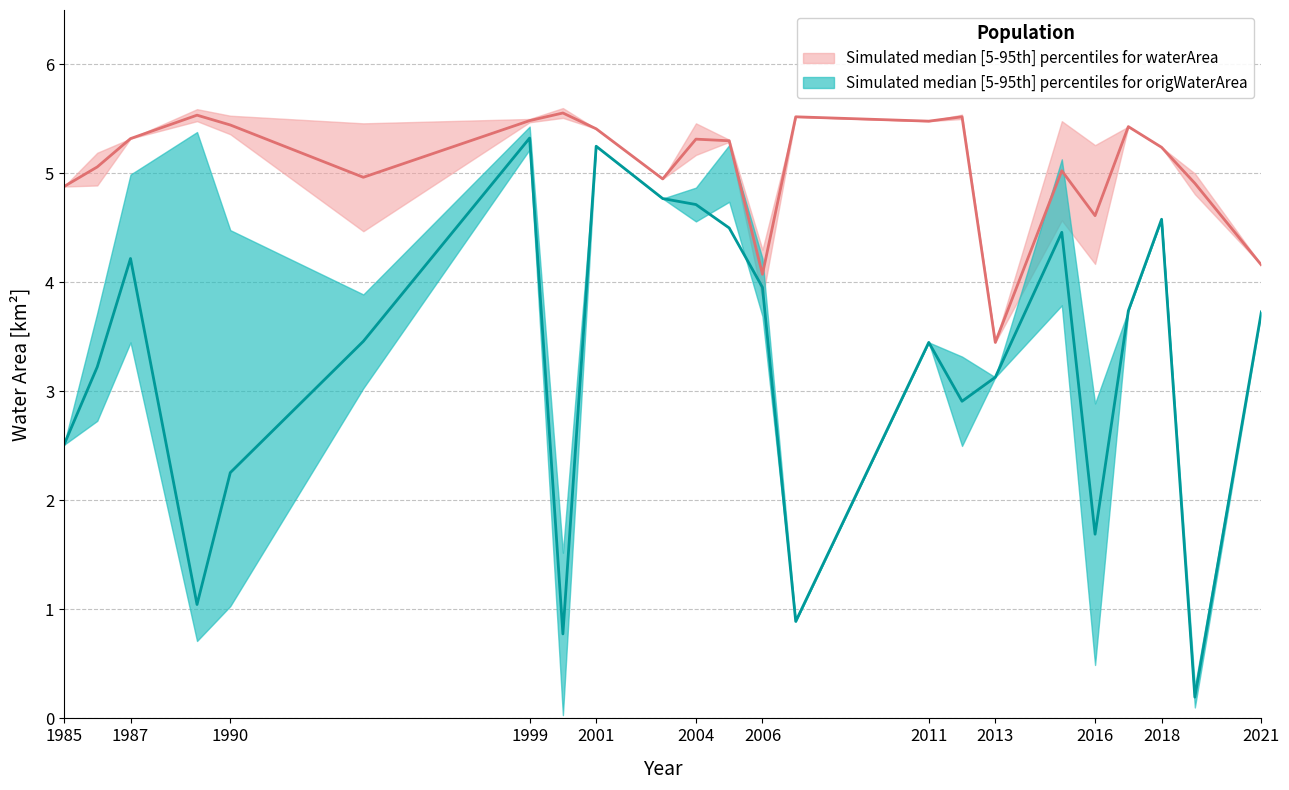

How many data points in waterArea_lower are less than 5?

10